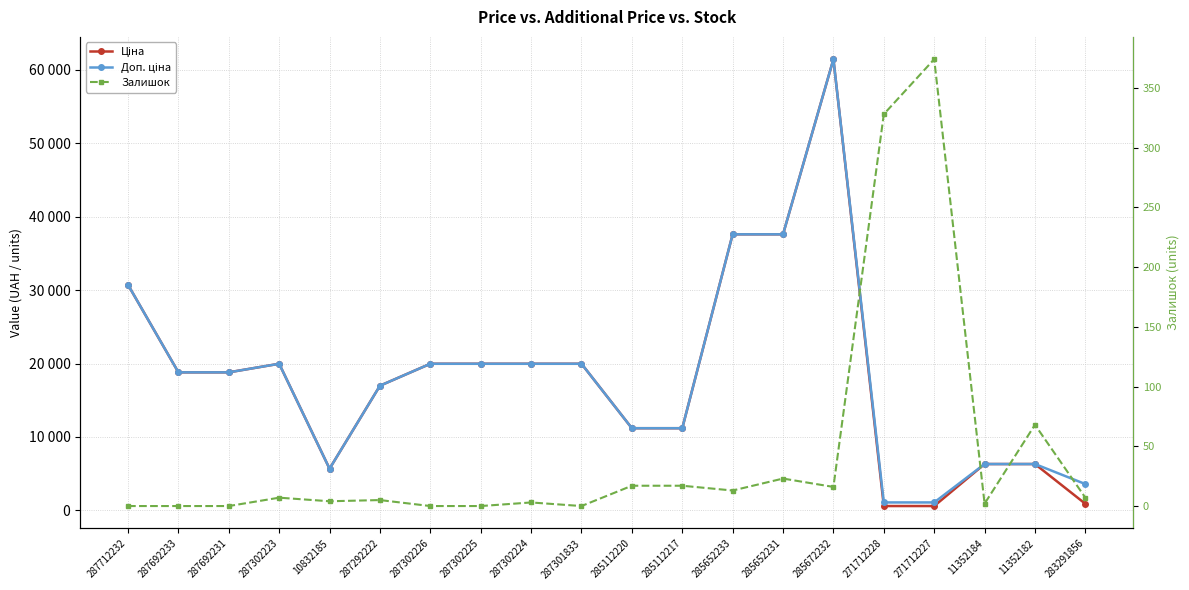

What is the sum of the Ціна values at 287712232 and 285112220?

41905.3